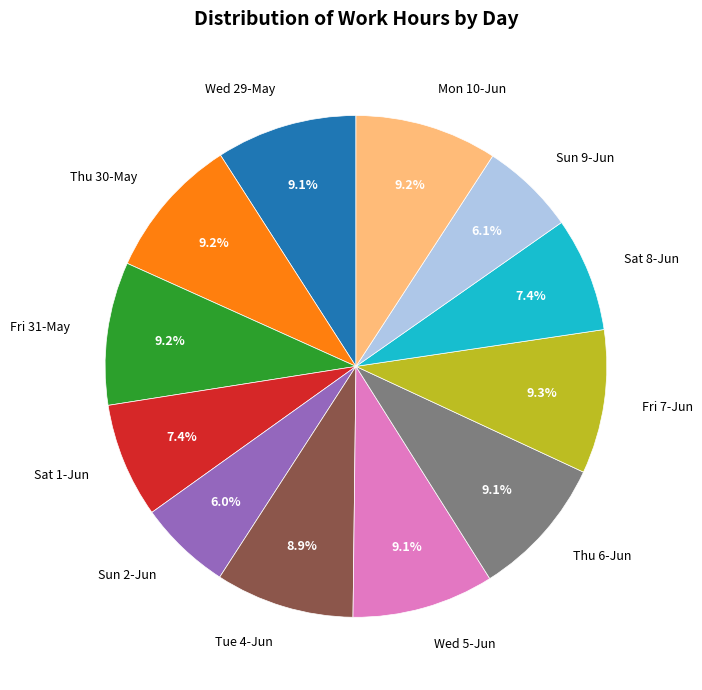

Is there a majority slice in this chart?

No